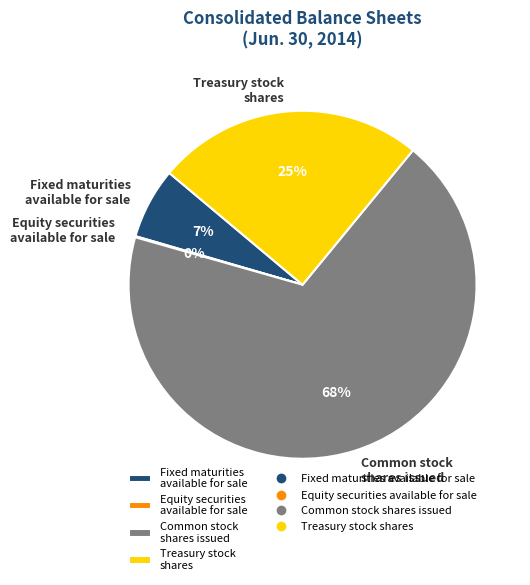

To the nearest percent, what is the difference between the largest and smallest slice percentages?

68%